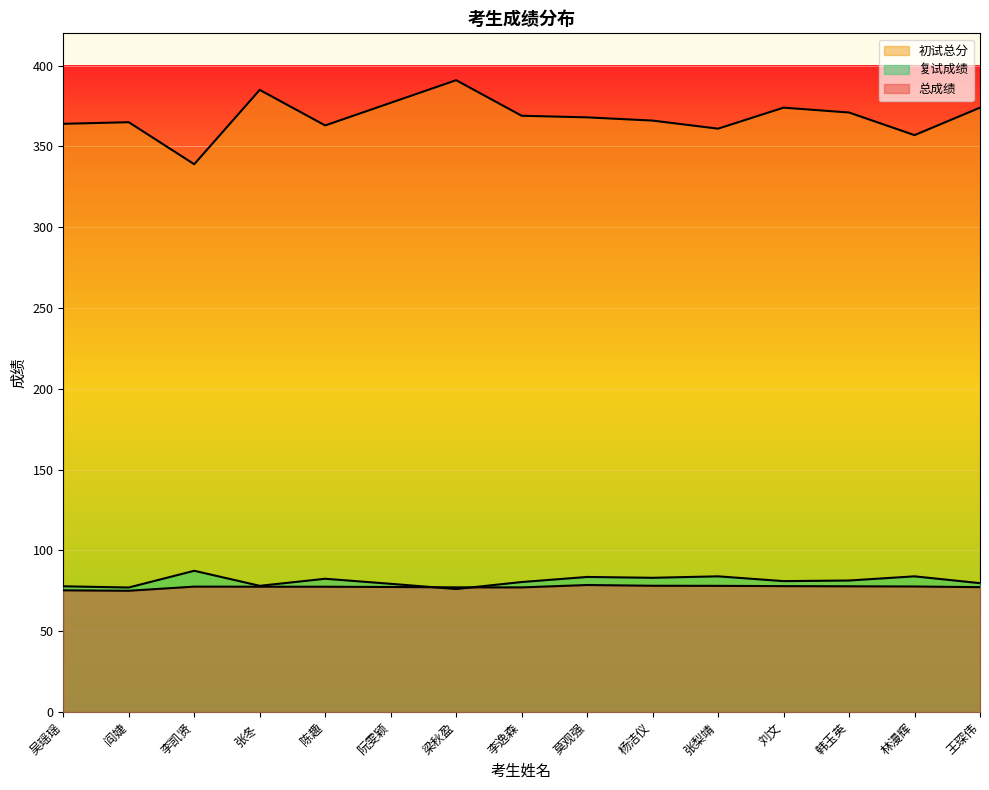

True or false: 总成绩 has a value of 39.9 at 李凯贤.

False